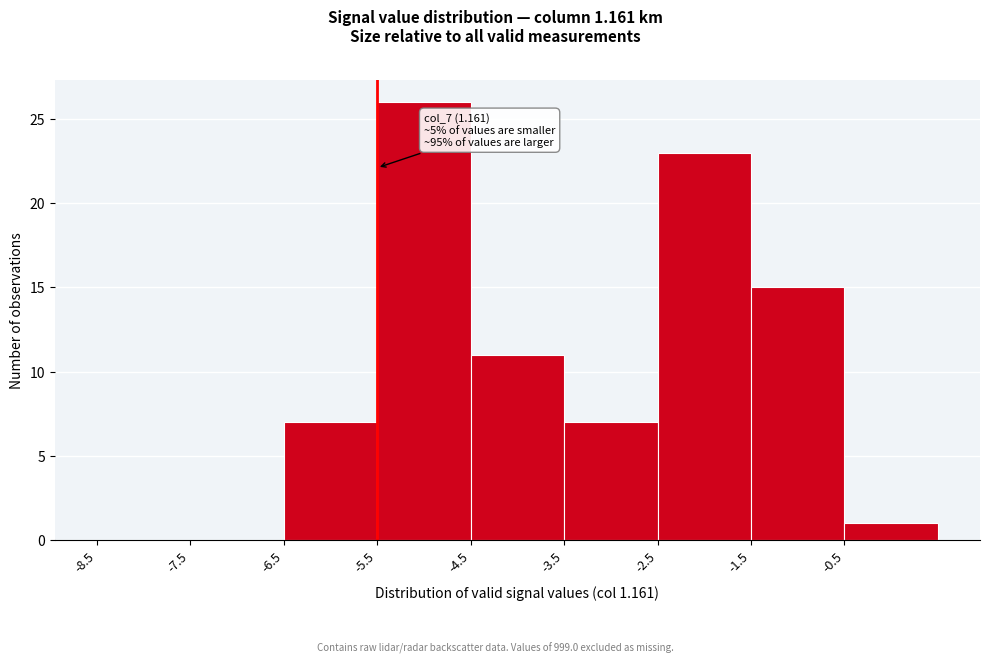

Over which range of the x-axis is the bar tallest?

-5.5 to -4.5